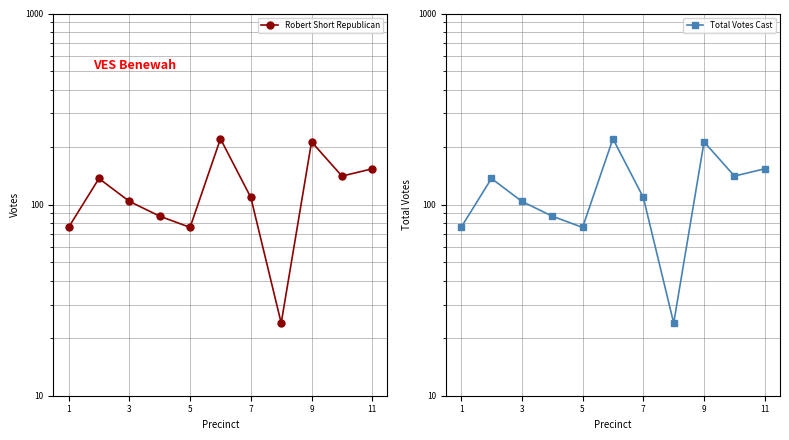

Which series has the widest spread of values?

Robert Short Republican